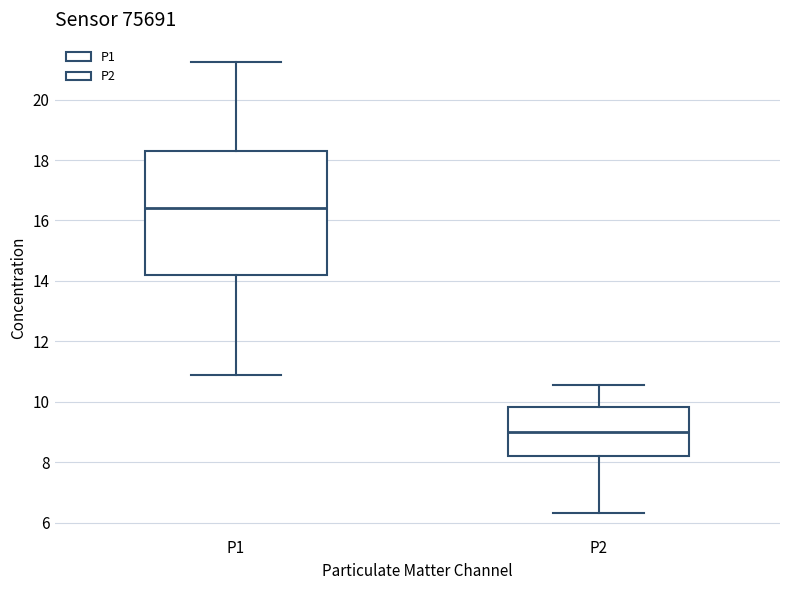

Reading left to right, read every box against the y-axis: the position of its median line, the range the box covers, and the ends of its whiskers. The values are not printed on the chart, so give them approximately, as read against the axis.

P1: median 16.4, box 14.2 to 18.4, whiskers 10.8 to 21.2
P2: median 9.0, box 8.2 to 9.8, whiskers 6.4 to 10.6